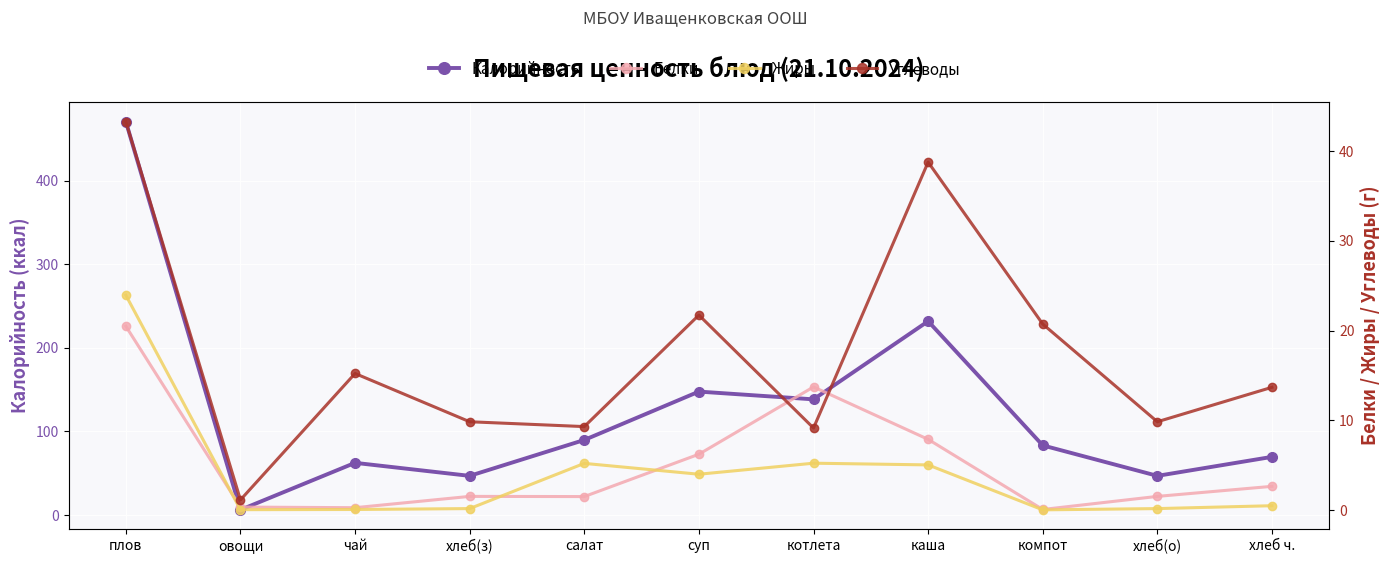

What is the difference between the highest and lowest values at хлеб ч.?

69.1